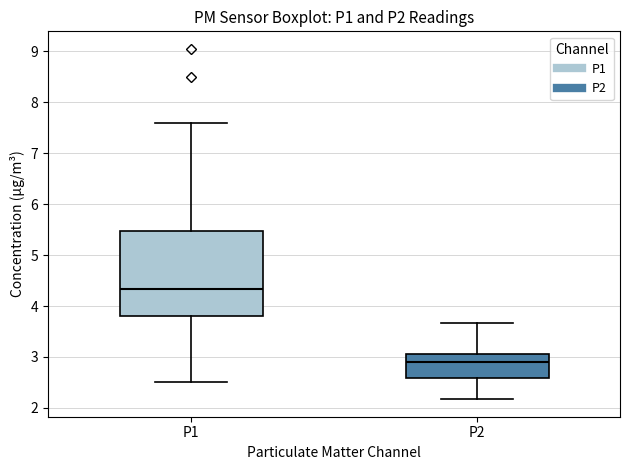

Reading left to right, read every box against the y-axis: the position of its median line, the range the box covers, and the ends of its whiskers. The values are not printed on the chart, so give them approximately, as read against the axis.

P1: median 4.3, box 3.8 to 5.5, whiskers 2.5 to 7.6
P2: median 2.9, box 2.6 to 3.1, whiskers 2.2 to 3.7